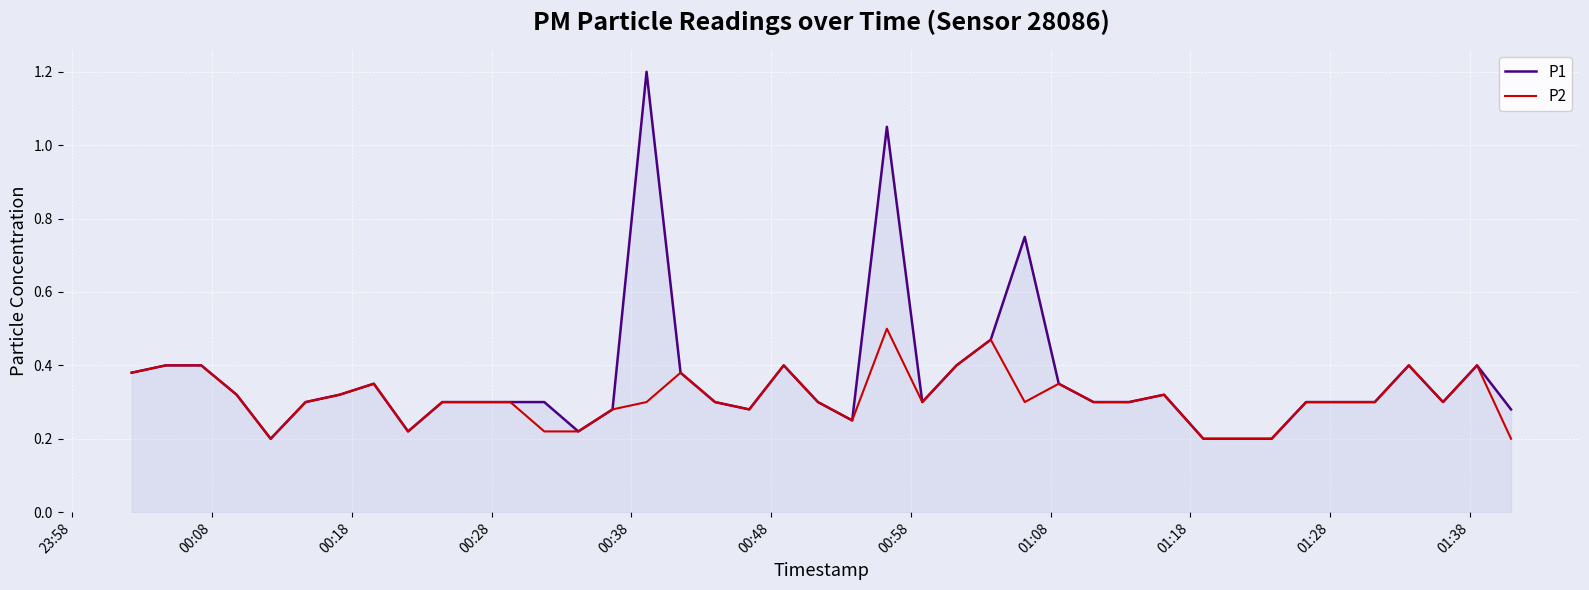

List the series in order of their peak value, highest first.

P1, P2